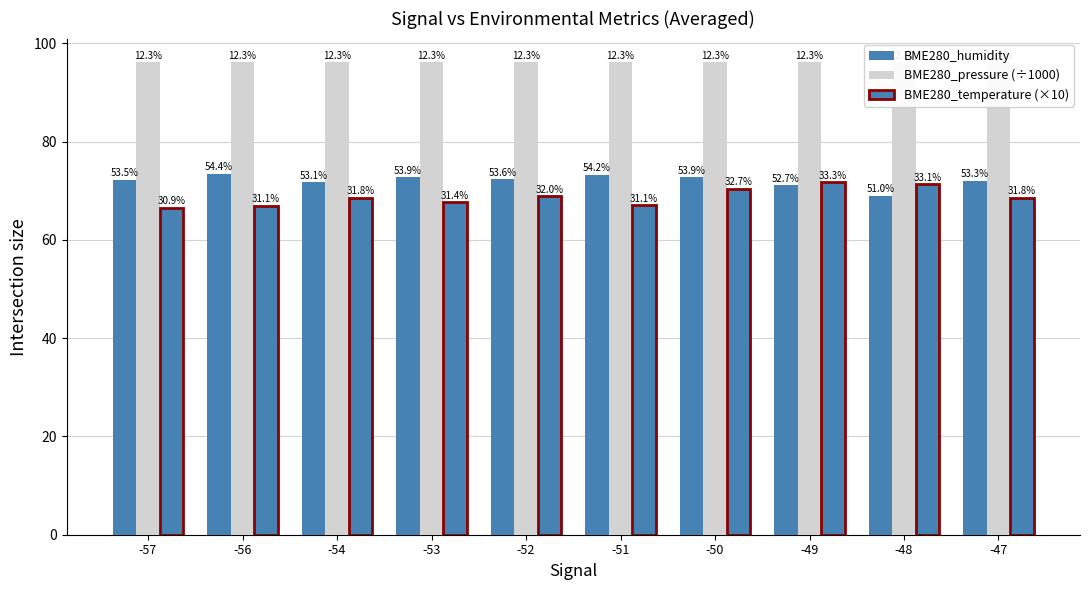

What is the value of the BME280_temperature (×10) bar at the 2nd from the left?

66.9